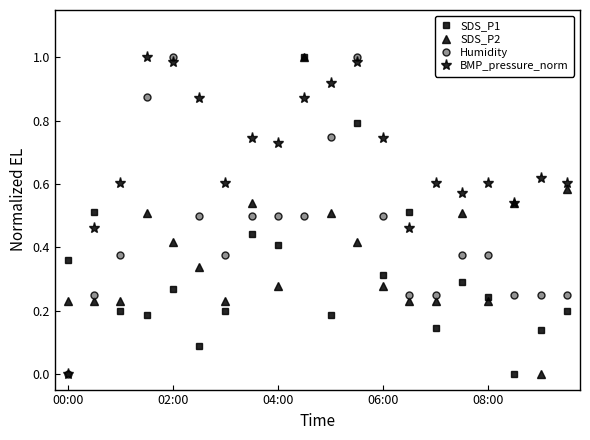

Which series ends up on top after the final intersection of BMP_pressure_norm and SDS_P2?

BMP_pressure_norm